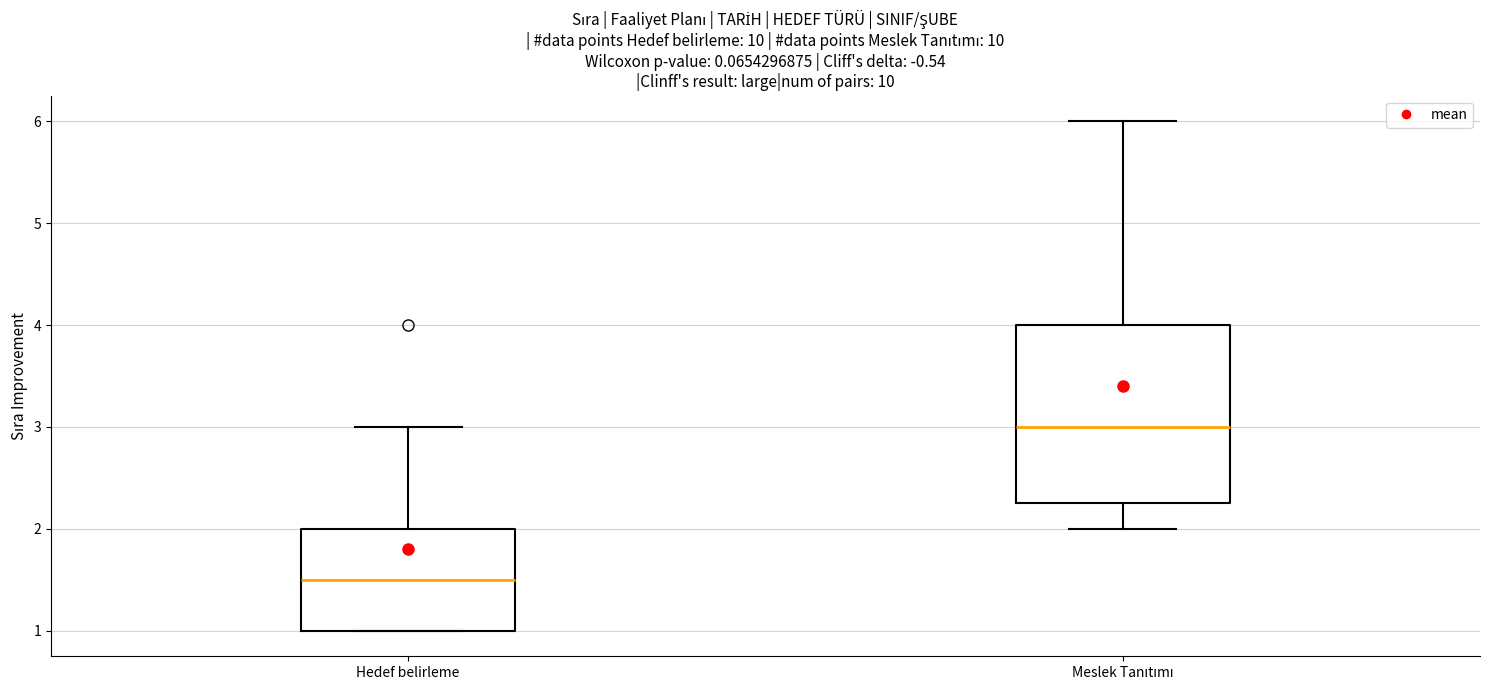

Which box's median line is the lowest?

Hedef belirleme